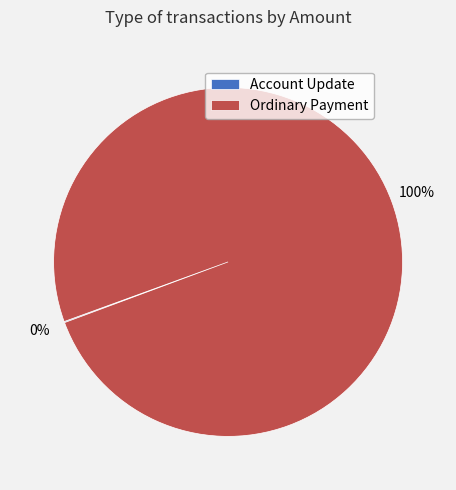

The Ordinary Payment slice represents 86% of the pie. True or false?

False